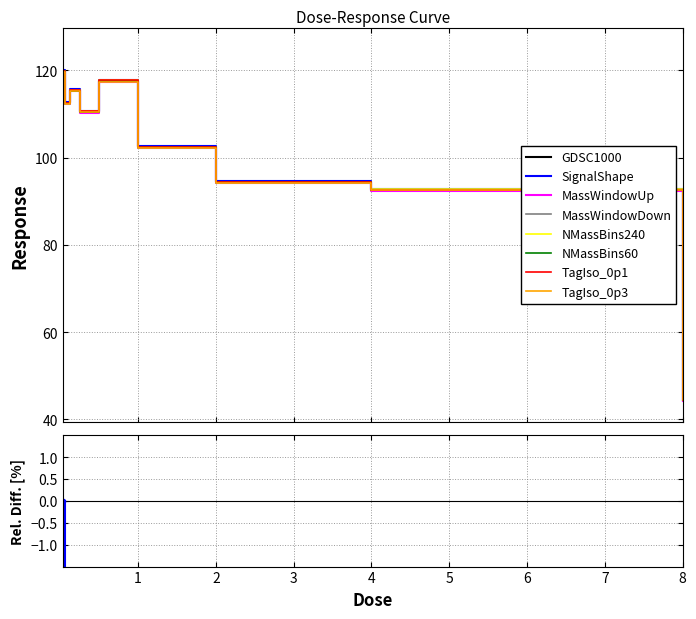

What position from the right is 0.125?

7